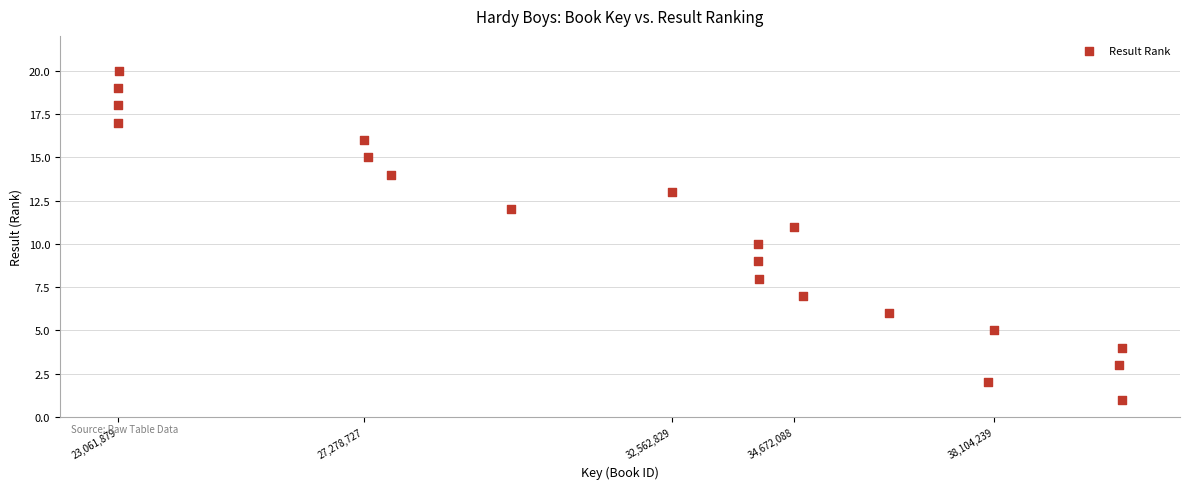

What is the range of Y values (max minus min)?

19